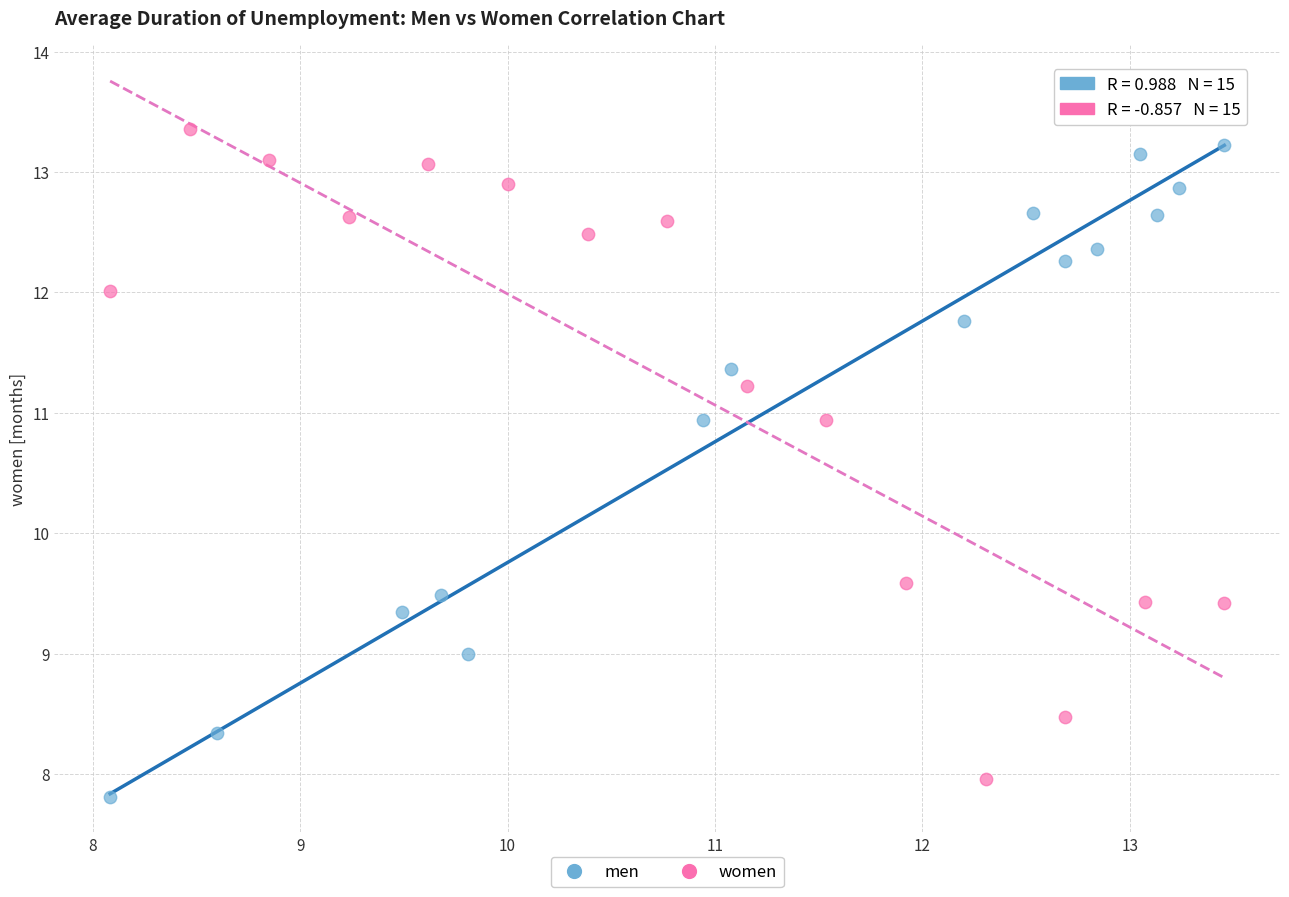

Which series reaches the maximum Y coordinate?

women